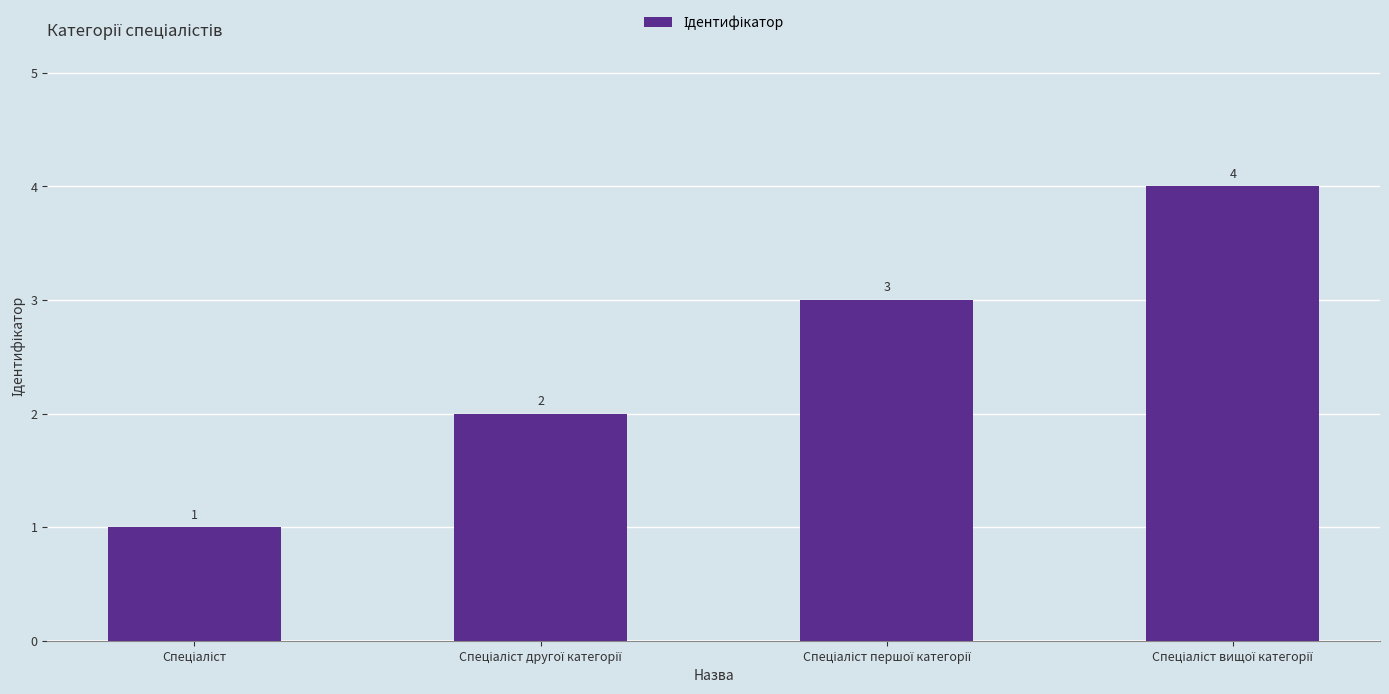

What is the value of the 1st bar from the left?

1